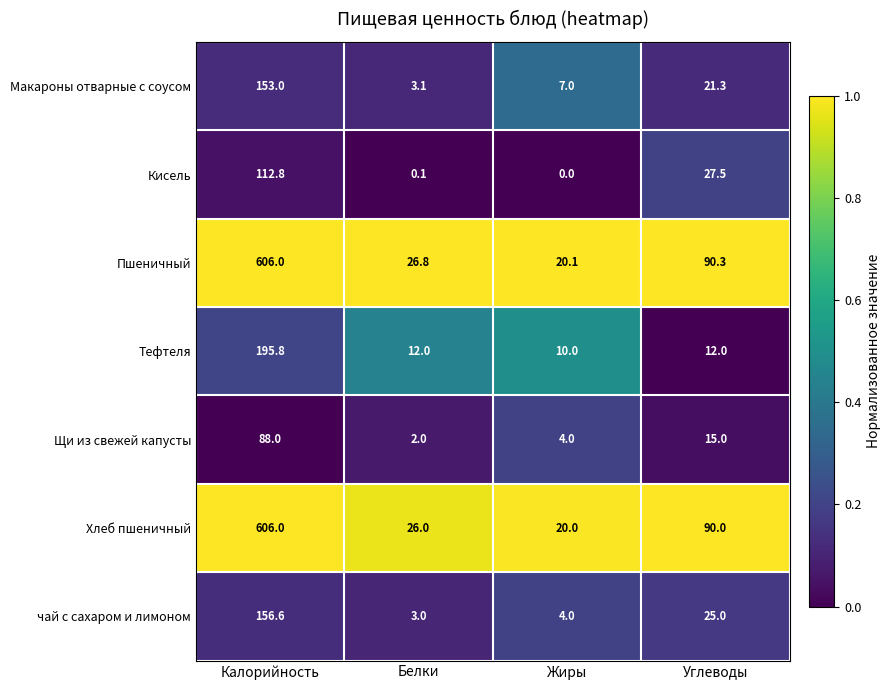

What is the average value of the Тефтеля series?

57.5